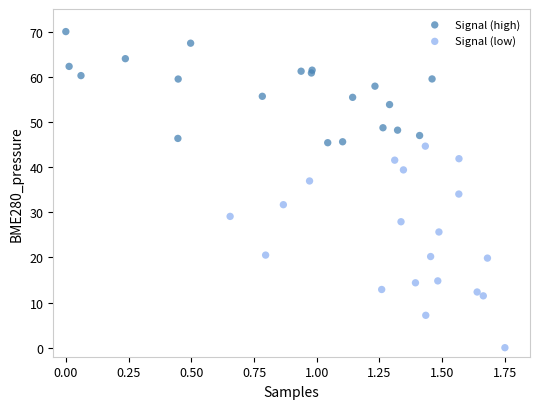

What are all the series names shown in the legend?

Signal (high), Signal (low)